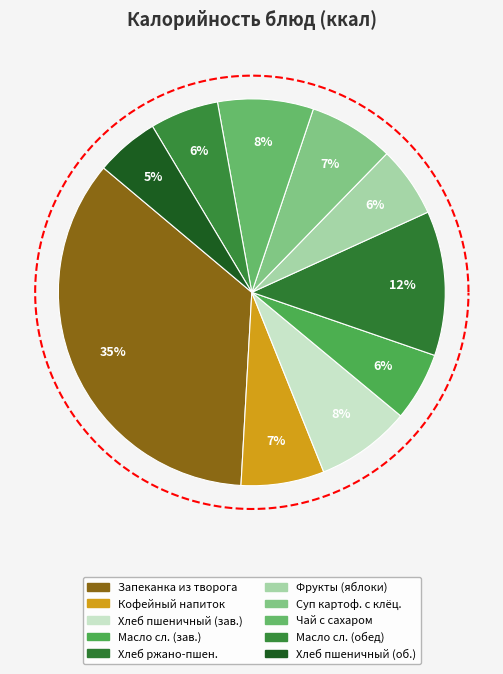

Which slice is the smallest?

Хлеб пшеничный (обед)